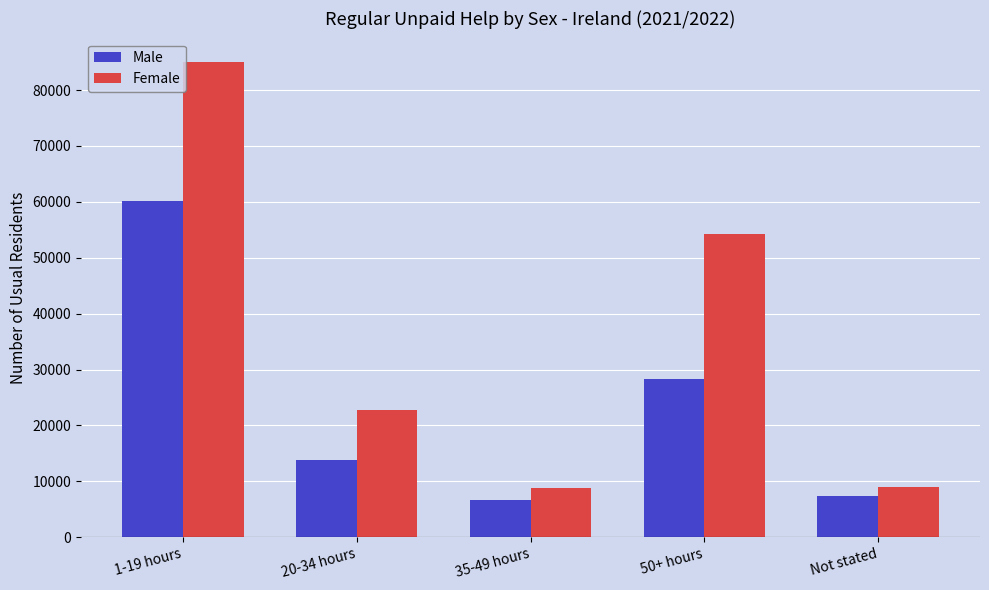

What is the difference between the Male values at 1-19 hours and 35-49 hours?

53489